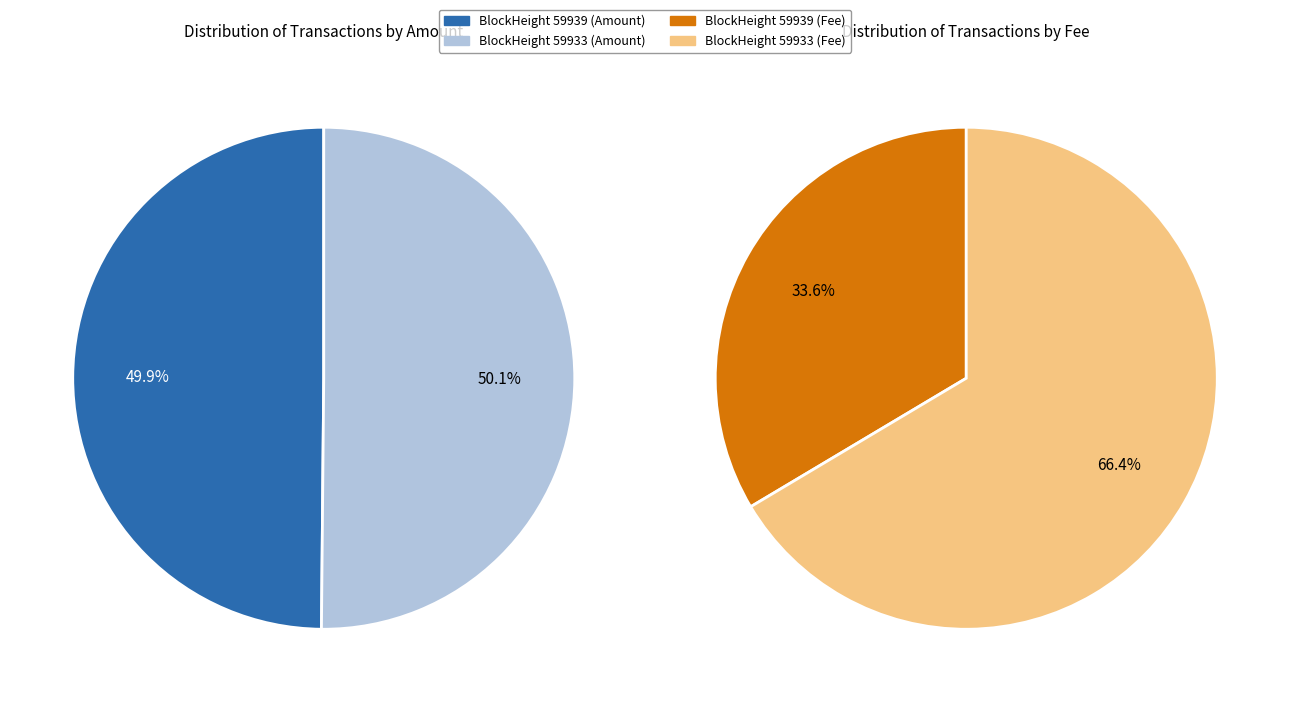

What is the change in value from 59939 to 59933?

+28189